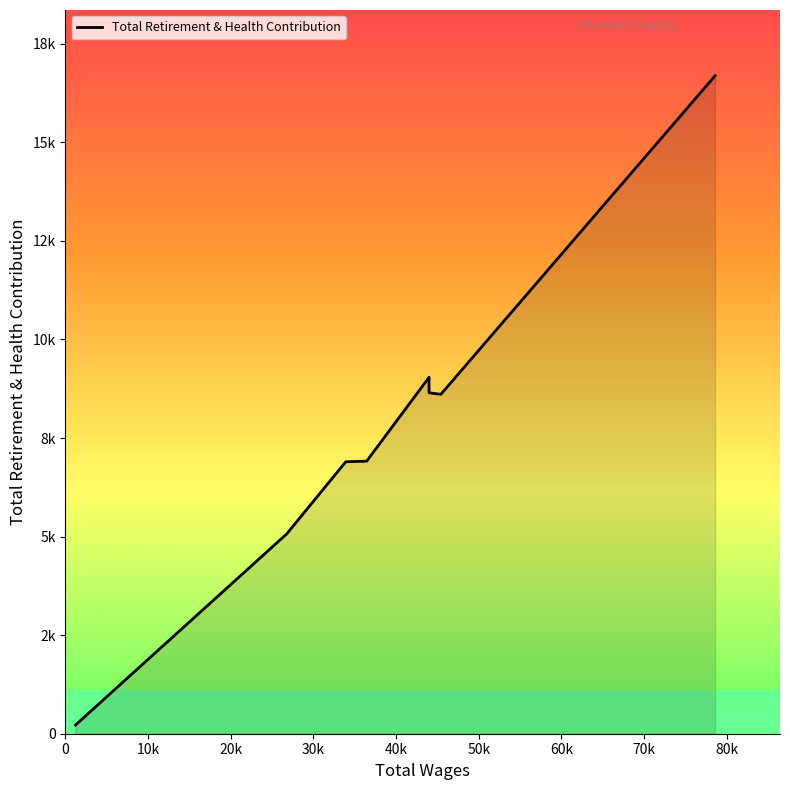

Is this an area chart (filled region under the line)?

Yes